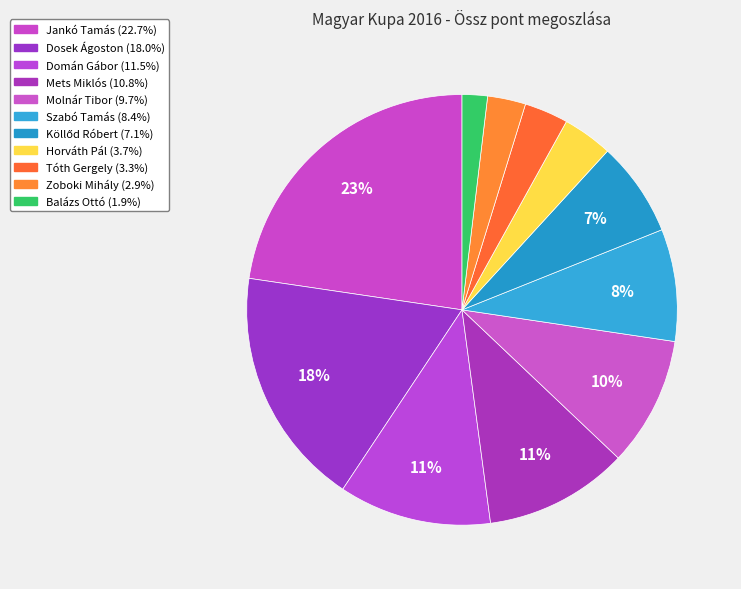

To the nearest percent, what is the average slice percentage?

9%